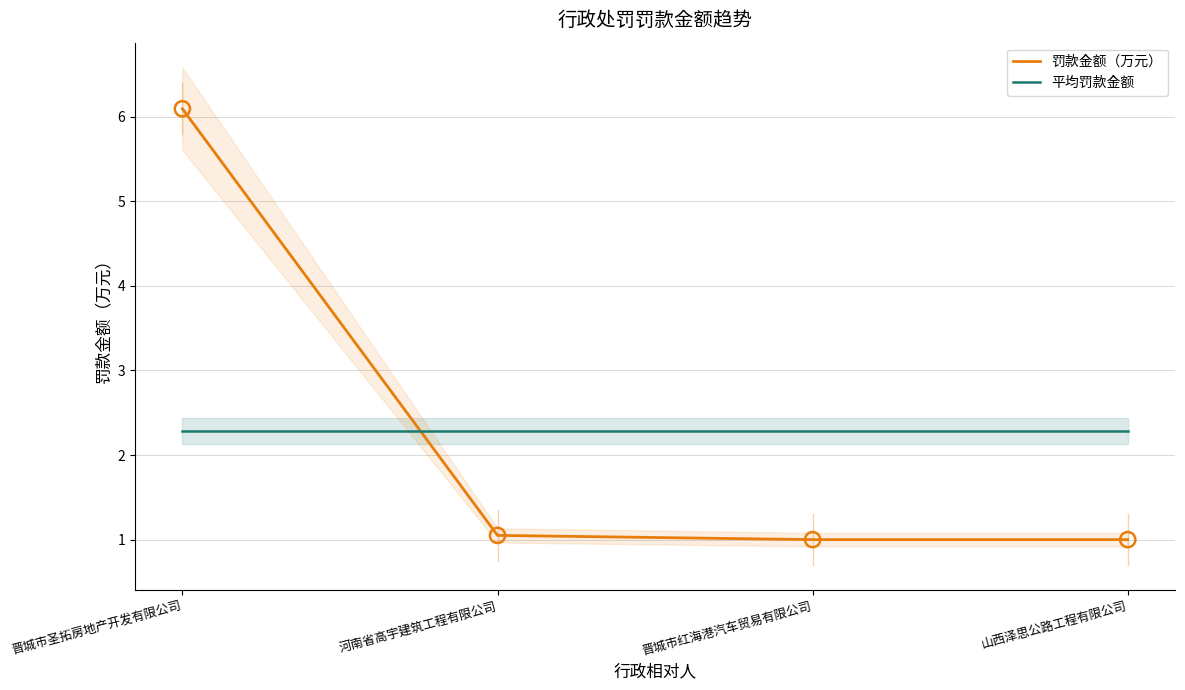

What are all the series names shown in the legend?

罚款金额（万元）, 平均罚款金额